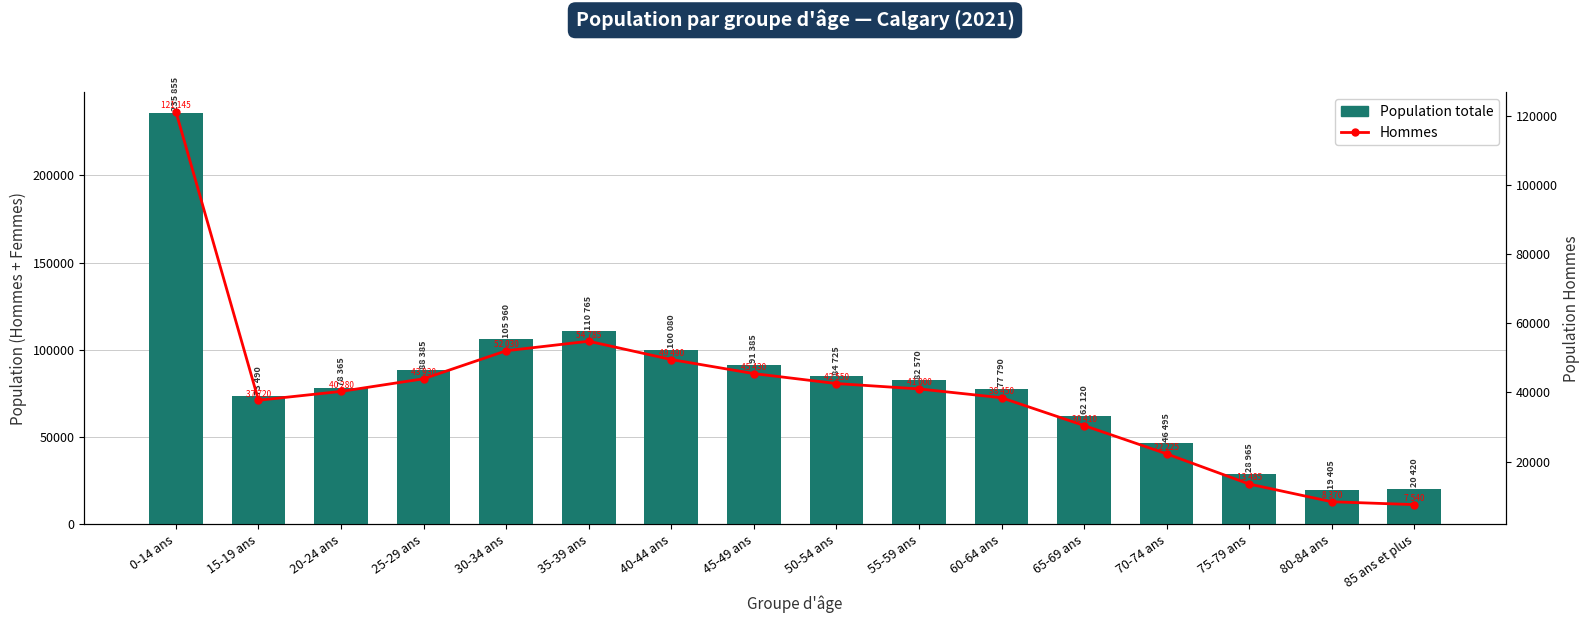

List the series in order of their peak value, highest first.

Population totale, Hommes